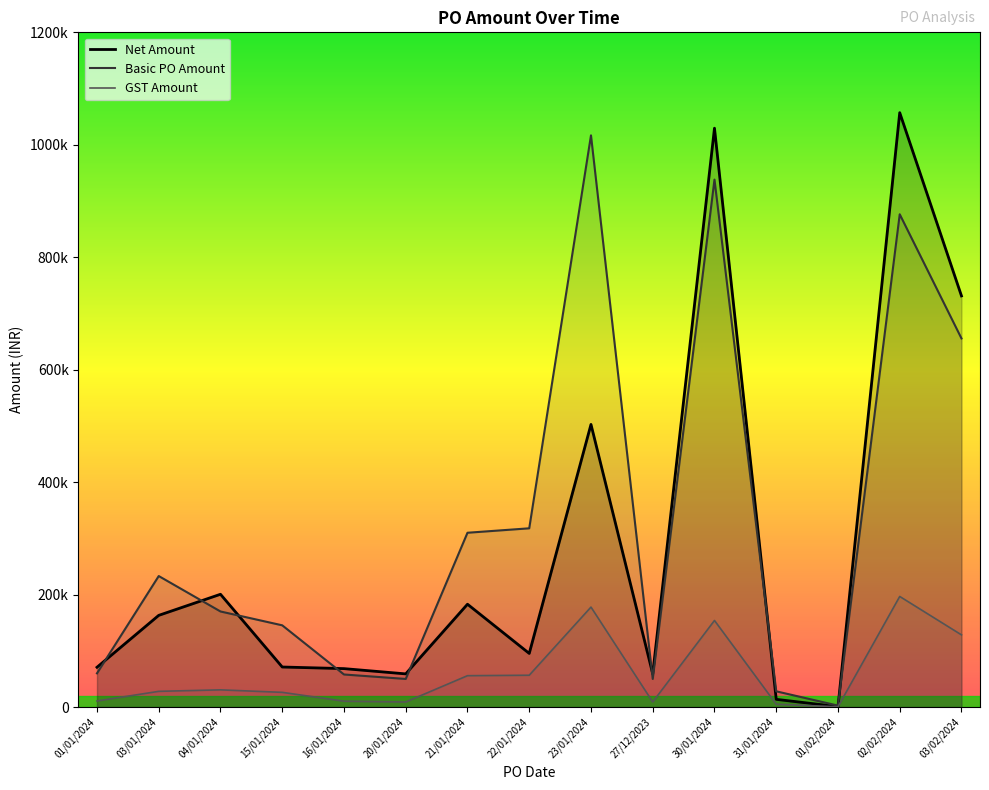

True or false: Basic PO Amount and GST Amount cross at least once.

False